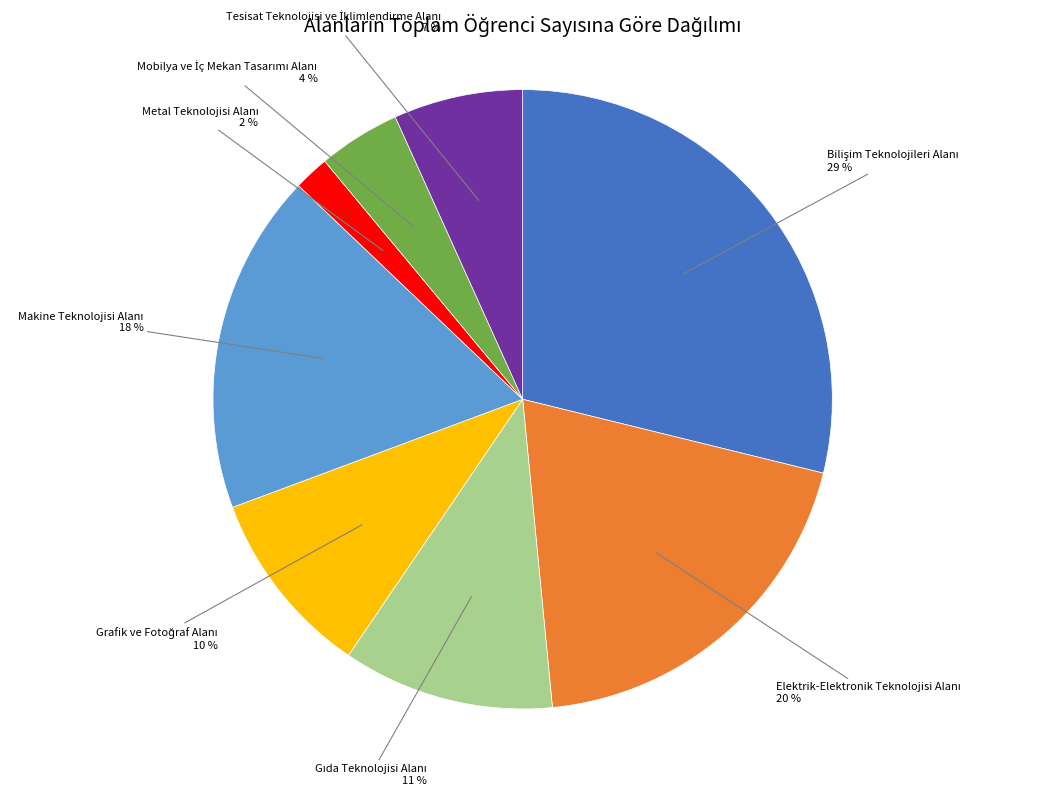

Does any single category account for the majority?

No